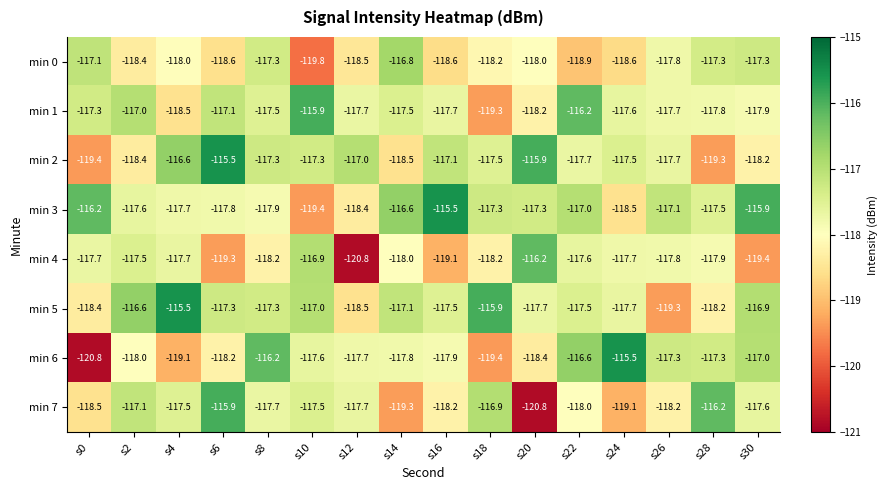

Where is min 3 nearest to the value -117?

s22